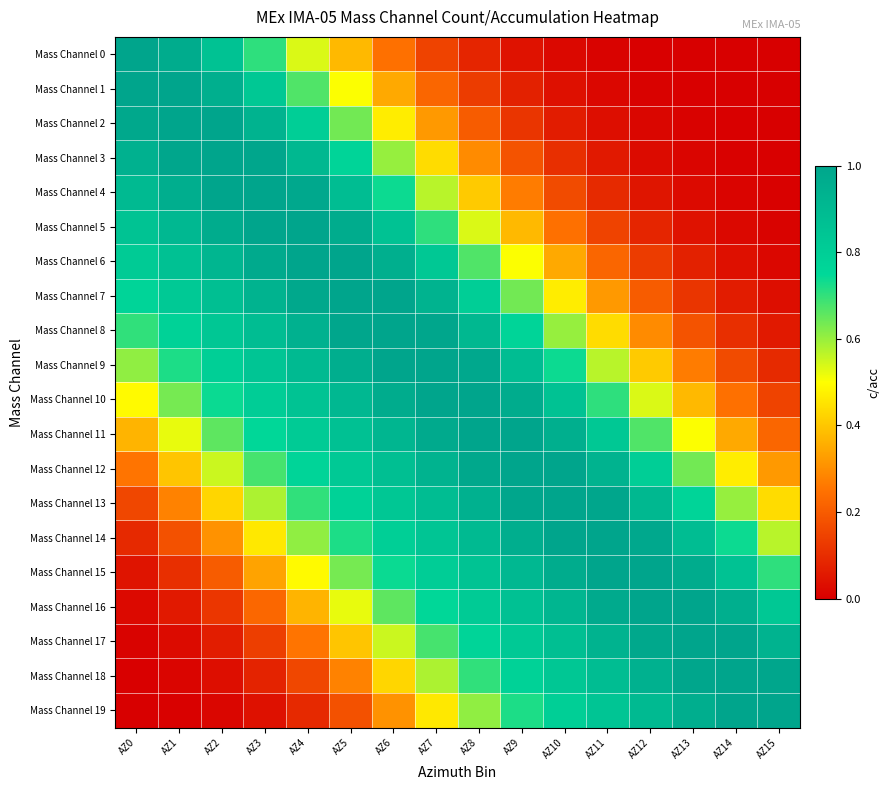

Reading right to left, list all the values displayed in this chart.

Mass Channel 0: AZ15=0.0	AZ14=0.0	AZ13=0.0	AZ12=0.0	AZ11=0.0	AZ10=0.0	AZ9=0.0	AZ8=0.1	AZ7=0.1	AZ6=0.2	AZ5=0.4	AZ4=0.5	AZ3=0.7	AZ2=0.9	AZ1=1.0	AZ0=1.0
Mass Channel 1: AZ15=0.0	AZ14=0.0	AZ13=0.0	AZ12=0.0	AZ11=0.0	AZ10=0.0	AZ9=0.1	AZ8=0.1	AZ7=0.2	AZ6=0.3	AZ5=0.5	AZ4=0.7	AZ3=0.8	AZ2=1.0	AZ1=1.0	AZ0=1.0
Mass Channel 2: AZ15=0.0	AZ14=0.0	AZ13=0.0	AZ12=0.0	AZ11=0.0	AZ10=0.1	AZ9=0.1	AZ8=0.2	AZ7=0.3	AZ6=0.5	AZ5=0.6	AZ4=0.8	AZ3=0.9	AZ2=1.0	AZ1=1.0	AZ0=1.0
Mass Channel 3: AZ15=0.0	AZ14=0.0	AZ13=0.0	AZ12=0.0	AZ11=0.1	AZ10=0.1	AZ9=0.2	AZ8=0.3	AZ7=0.4	AZ6=0.6	AZ5=0.8	AZ4=0.9	AZ3=1.0	AZ2=1.0	AZ1=1.0	AZ0=0.9
Mass Channel 4: AZ15=0.0	AZ14=0.0	AZ13=0.0	AZ12=0.0	AZ11=0.1	AZ10=0.2	AZ9=0.3	AZ8=0.4	AZ7=0.6	AZ6=0.7	AZ5=0.9	AZ4=1.0	AZ3=1.0	AZ2=1.0	AZ1=1.0	AZ0=0.9
Mass Channel 5: AZ15=0.0	AZ14=0.0	AZ13=0.0	AZ12=0.1	AZ11=0.1	AZ10=0.2	AZ9=0.4	AZ8=0.5	AZ7=0.7	AZ6=0.9	AZ5=1.0	AZ4=1.0	AZ3=1.0	AZ2=1.0	AZ1=0.9	AZ0=0.9
Mass Channel 6: AZ15=0.0	AZ14=0.0	AZ13=0.1	AZ12=0.1	AZ11=0.2	AZ10=0.3	AZ9=0.5	AZ8=0.7	AZ7=0.8	AZ6=1.0	AZ5=1.0	AZ4=1.0	AZ3=1.0	AZ2=0.9	AZ1=0.9	AZ0=0.8
Mass Channel 7: AZ15=0.0	AZ14=0.1	AZ13=0.1	AZ12=0.2	AZ11=0.3	AZ10=0.5	AZ9=0.6	AZ8=0.8	AZ7=0.9	AZ6=1.0	AZ5=1.0	AZ4=1.0	AZ3=0.9	AZ2=0.9	AZ1=0.8	AZ0=0.8
Mass Channel 8: AZ15=0.1	AZ14=0.1	AZ13=0.2	AZ12=0.3	AZ11=0.4	AZ10=0.6	AZ9=0.8	AZ8=0.9	AZ7=1.0	AZ6=1.0	AZ5=1.0	AZ4=0.9	AZ3=0.9	AZ2=0.8	AZ1=0.8	AZ0=0.7
Mass Channel 9: AZ15=0.1	AZ14=0.2	AZ13=0.3	AZ12=0.4	AZ11=0.6	AZ10=0.7	AZ9=0.9	AZ8=1.0	AZ7=1.0	AZ6=1.0	AZ5=1.0	AZ4=0.9	AZ3=0.8	AZ2=0.8	AZ1=0.7	AZ0=0.6
Mass Channel 10: AZ15=0.1	AZ14=0.2	AZ13=0.4	AZ12=0.5	AZ11=0.7	AZ10=0.9	AZ9=1.0	AZ8=1.0	AZ7=1.0	AZ6=1.0	AZ5=0.9	AZ4=0.9	AZ3=0.8	AZ2=0.7	AZ1=0.6	AZ0=0.5
Mass Channel 11: AZ15=0.2	AZ14=0.3	AZ13=0.5	AZ12=0.7	AZ11=0.8	AZ10=1.0	AZ9=1.0	AZ8=1.0	AZ7=1.0	AZ6=0.9	AZ5=0.9	AZ4=0.8	AZ3=0.8	AZ2=0.7	AZ1=0.5	AZ0=0.4
Mass Channel 12: AZ15=0.3	AZ14=0.5	AZ13=0.6	AZ12=0.8	AZ11=0.9	AZ10=1.0	AZ9=1.0	AZ8=1.0	AZ7=0.9	AZ6=0.9	AZ5=0.8	AZ4=0.8	AZ3=0.7	AZ2=0.6	AZ1=0.4	AZ0=0.3
Mass Channel 13: AZ15=0.4	AZ14=0.6	AZ13=0.8	AZ12=0.9	AZ11=1.0	AZ10=1.0	AZ9=1.0	AZ8=0.9	AZ7=0.9	AZ6=0.8	AZ5=0.8	AZ4=0.7	AZ3=0.6	AZ2=0.4	AZ1=0.3	AZ0=0.2
Mass Channel 14: AZ15=0.6	AZ14=0.7	AZ13=0.9	AZ12=1.0	AZ11=1.0	AZ10=1.0	AZ9=1.0	AZ8=0.9	AZ7=0.8	AZ6=0.8	AZ5=0.7	AZ4=0.6	AZ3=0.5	AZ2=0.3	AZ1=0.2	AZ0=0.1
Mass Channel 15: AZ15=0.7	AZ14=0.9	AZ13=1.0	AZ12=1.0	AZ11=1.0	AZ10=1.0	AZ9=0.9	AZ8=0.9	AZ7=0.8	AZ6=0.7	AZ5=0.6	AZ4=0.5	AZ3=0.3	AZ2=0.2	AZ1=0.1	AZ0=0.0
Mass Channel 16: AZ15=0.8	AZ14=1.0	AZ13=1.0	AZ12=1.0	AZ11=1.0	AZ10=0.9	AZ9=0.9	AZ8=0.8	AZ7=0.8	AZ6=0.7	AZ5=0.5	AZ4=0.4	AZ3=0.2	AZ2=0.1	AZ1=0.1	AZ0=0.0
Mass Channel 17: AZ15=0.9	AZ14=1.0	AZ13=1.0	AZ12=1.0	AZ11=0.9	AZ10=0.9	AZ9=0.8	AZ8=0.8	AZ7=0.7	AZ6=0.6	AZ5=0.4	AZ4=0.3	AZ3=0.1	AZ2=0.1	AZ1=0.0	AZ0=0.0
Mass Channel 18: AZ15=1.0	AZ14=1.0	AZ13=1.0	AZ12=0.9	AZ11=0.9	AZ10=0.8	AZ9=0.8	AZ8=0.7	AZ7=0.6	AZ6=0.4	AZ5=0.3	AZ4=0.2	AZ3=0.1	AZ2=0.0	AZ1=0.0	AZ0=0.0
Mass Channel 19: AZ15=1.0	AZ14=1.0	AZ13=1.0	AZ12=0.9	AZ11=0.8	AZ10=0.8	AZ9=0.7	AZ8=0.6	AZ7=0.5	AZ6=0.3	AZ5=0.2	AZ4=0.1	AZ3=0.0	AZ2=0.0	AZ1=0.0	AZ0=0.0